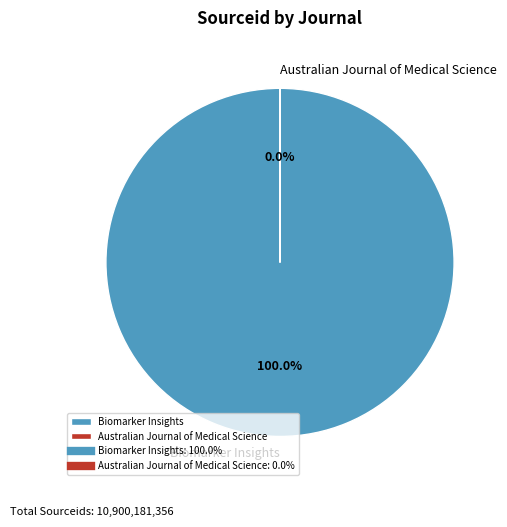

Is it true that Biomarker Insights is 100% of the pie?

True